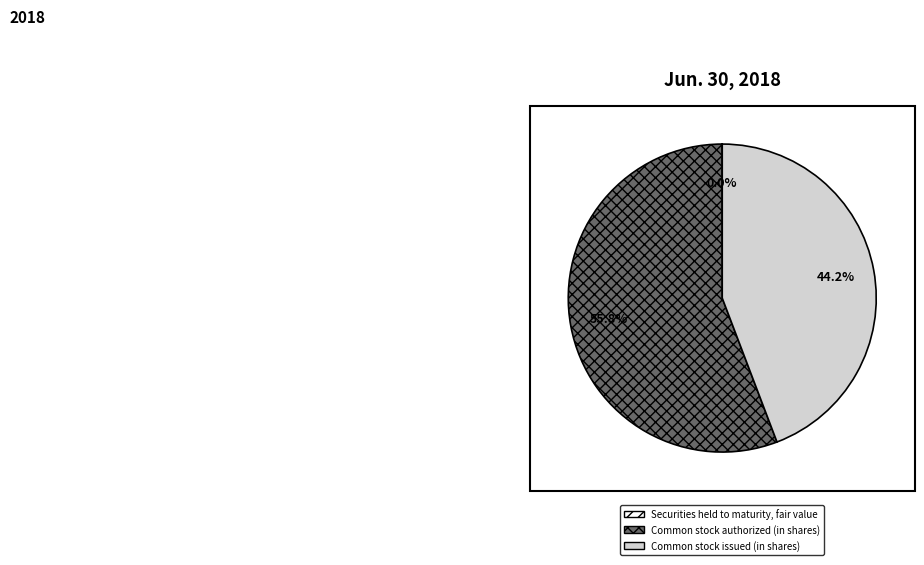

Between Common stock issued (in shares) and Common stock authorized (in shares), which is larger?

Common stock authorized (in shares)